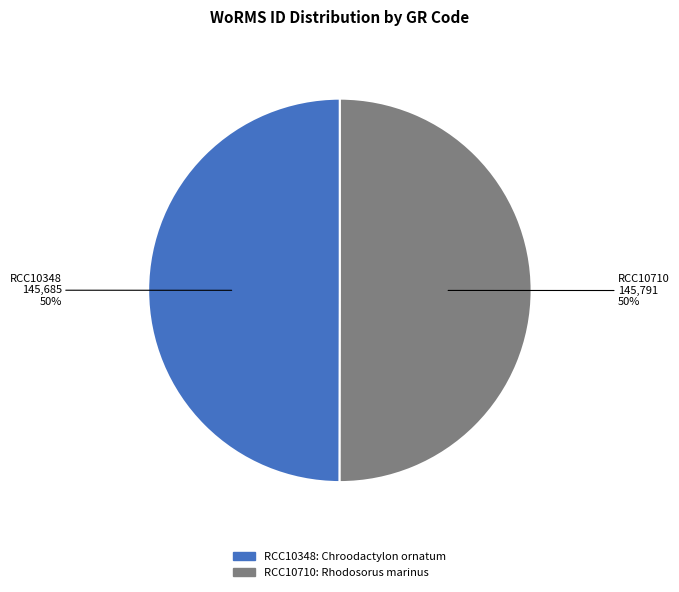

Do RCC10710 and RCC10348 together represent more than half of the pie?

Yes